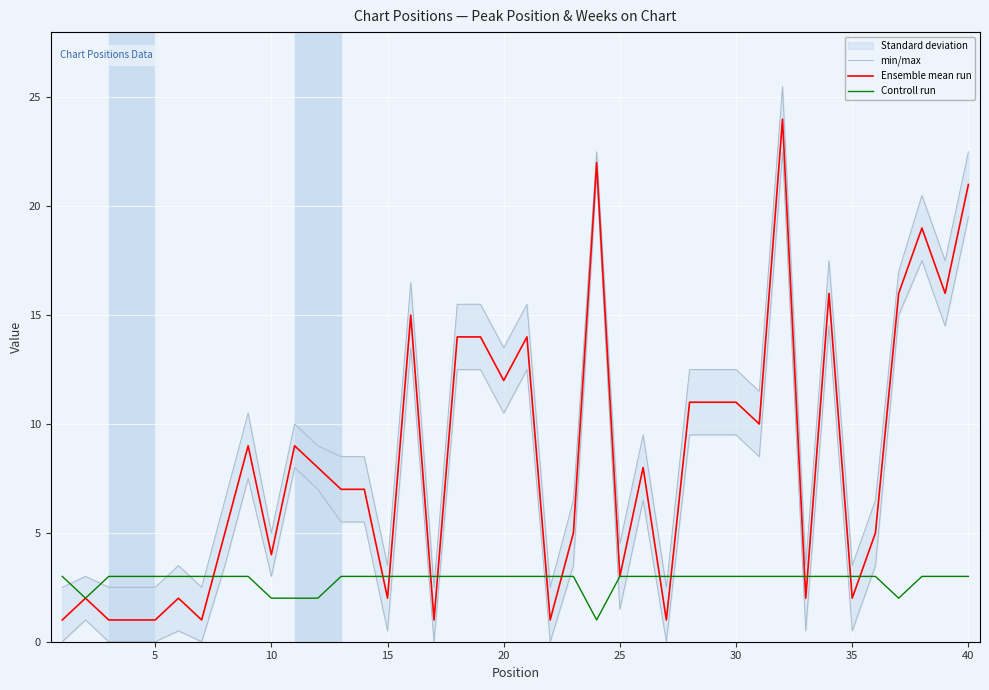

The Ensemble mean run series shows 1.6 at 10. True or false?

False